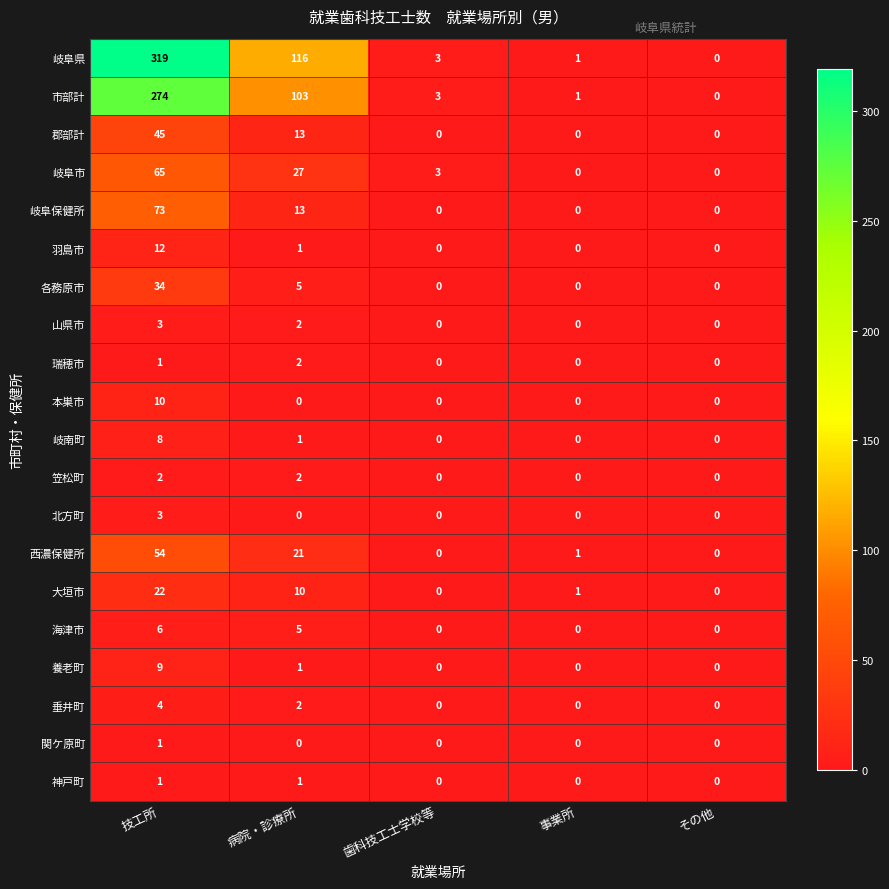

At which label does 山県市 reach its peak?

技工所